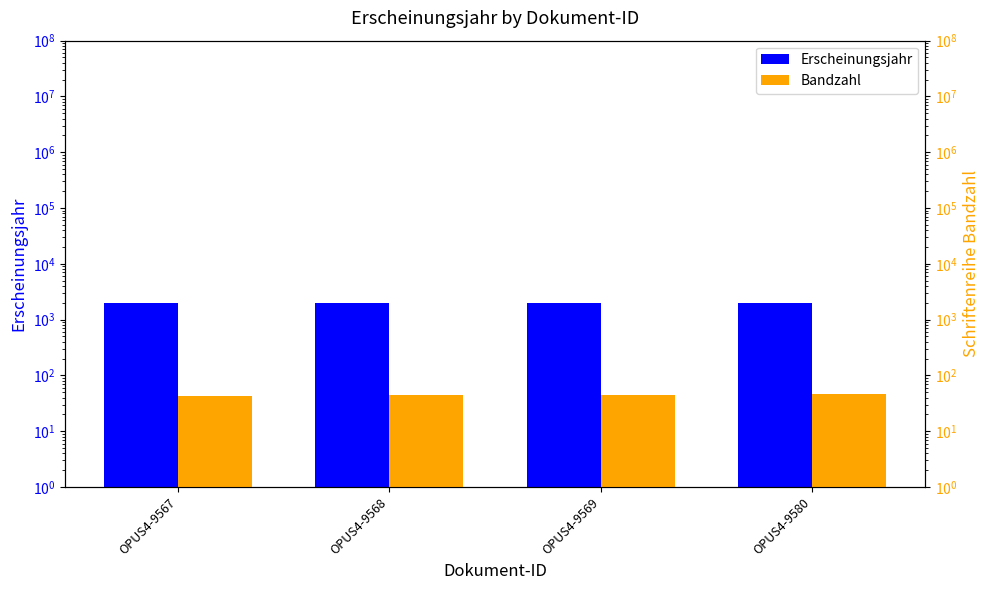

Is it true that Bandzahl equals 72 at OPUS4-9568?

False